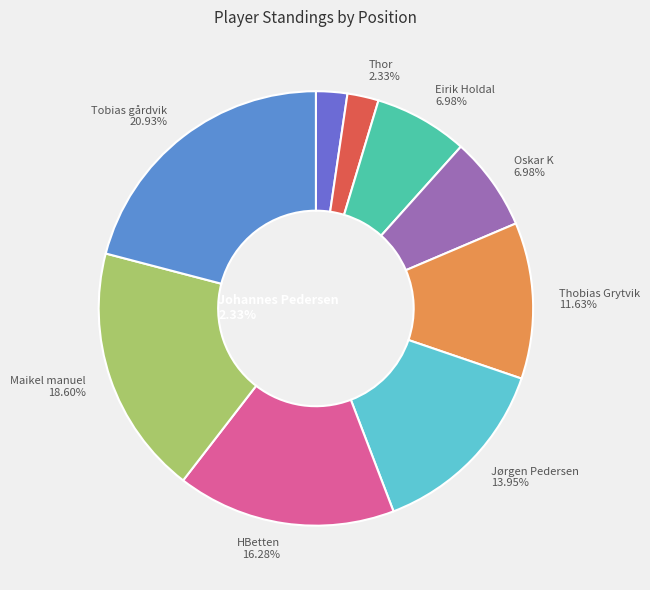

What is the largest slice in the pie chart?

Tobias gårdvik